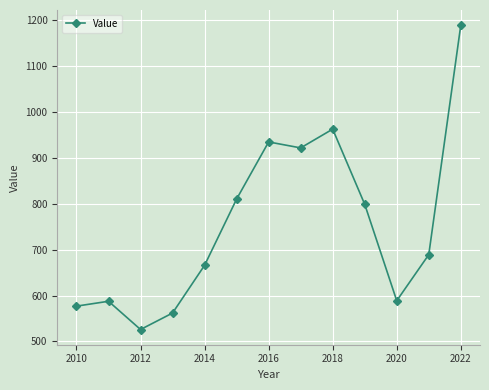

What is the difference between the second highest and second lowest values?

400.5